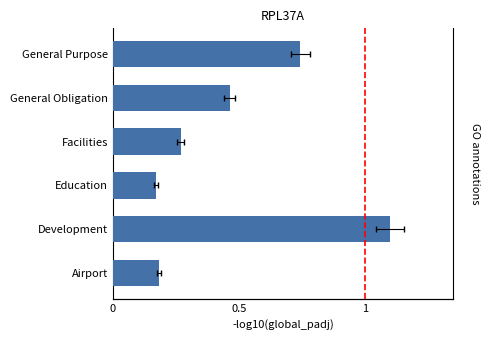

What is the approximate value at Facilities?

0.3